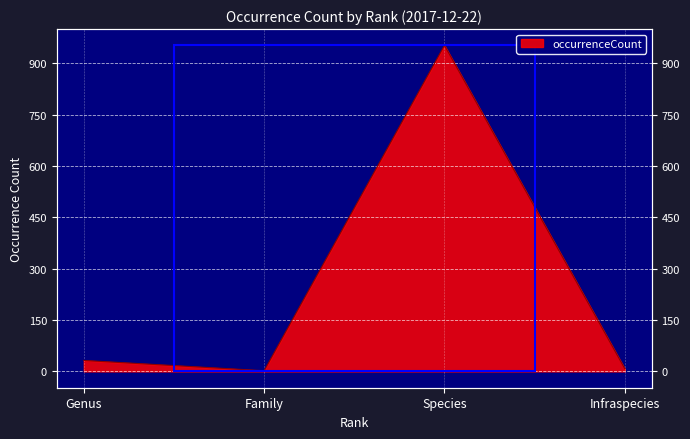

How many data points are less than 32?

2